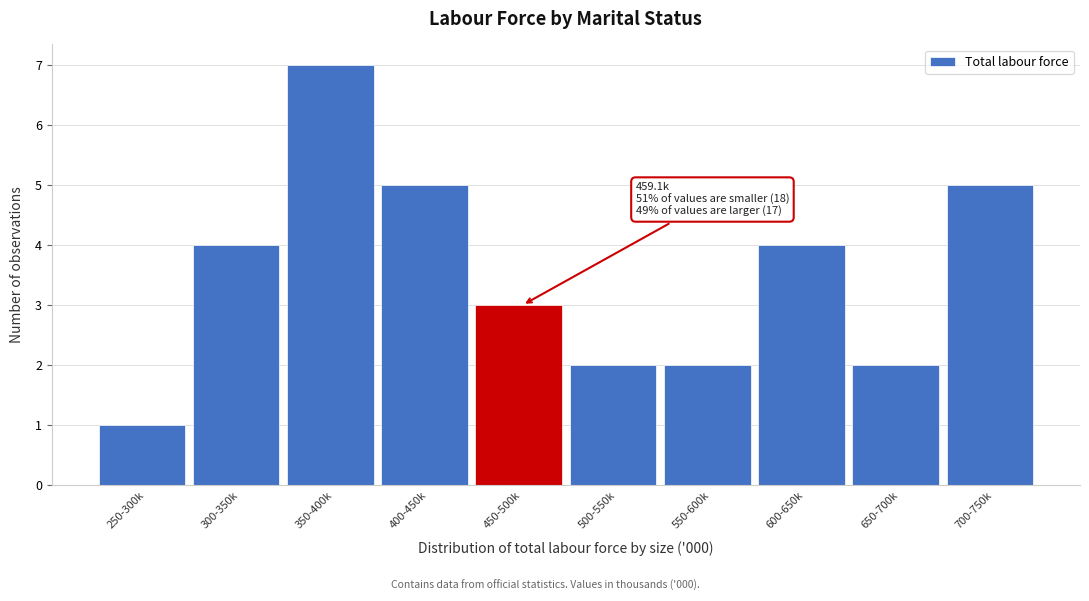

Reading left to right, what are all the values shown in this chart?

1	4	7	5	3	2	2	4	2	5